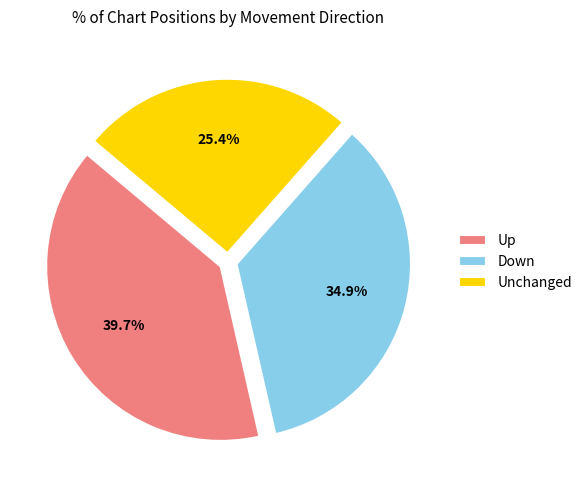

Rank the categories by value from lowest to highest.

Unchanged, Down, Up